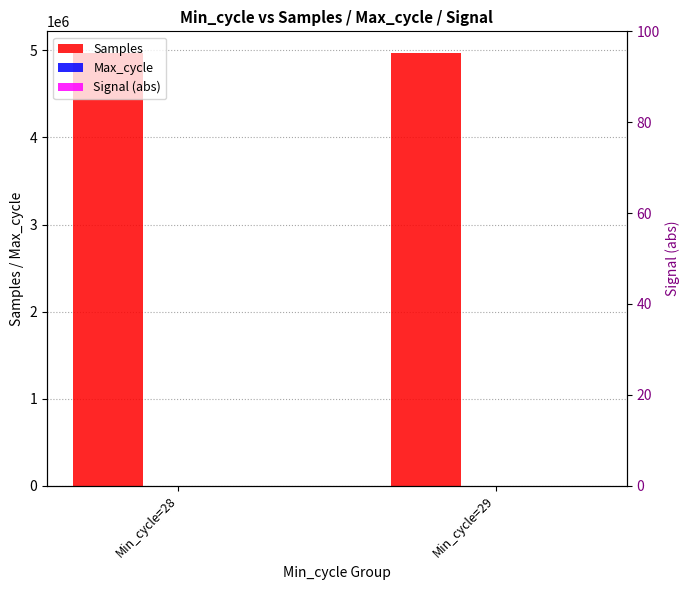

Count the number of data series in this chart.

3